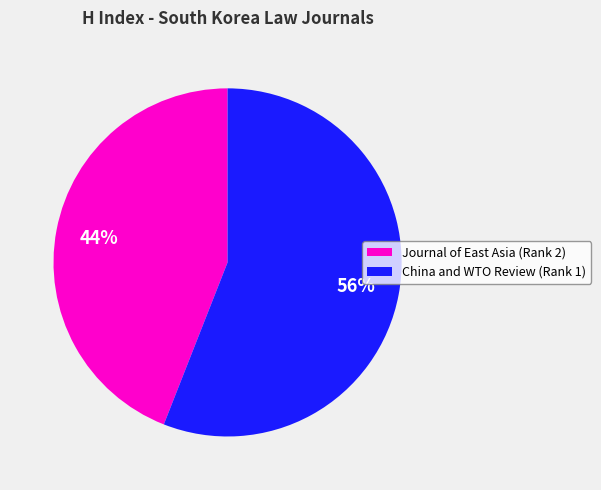

Is there a majority slice in this chart?

Yes